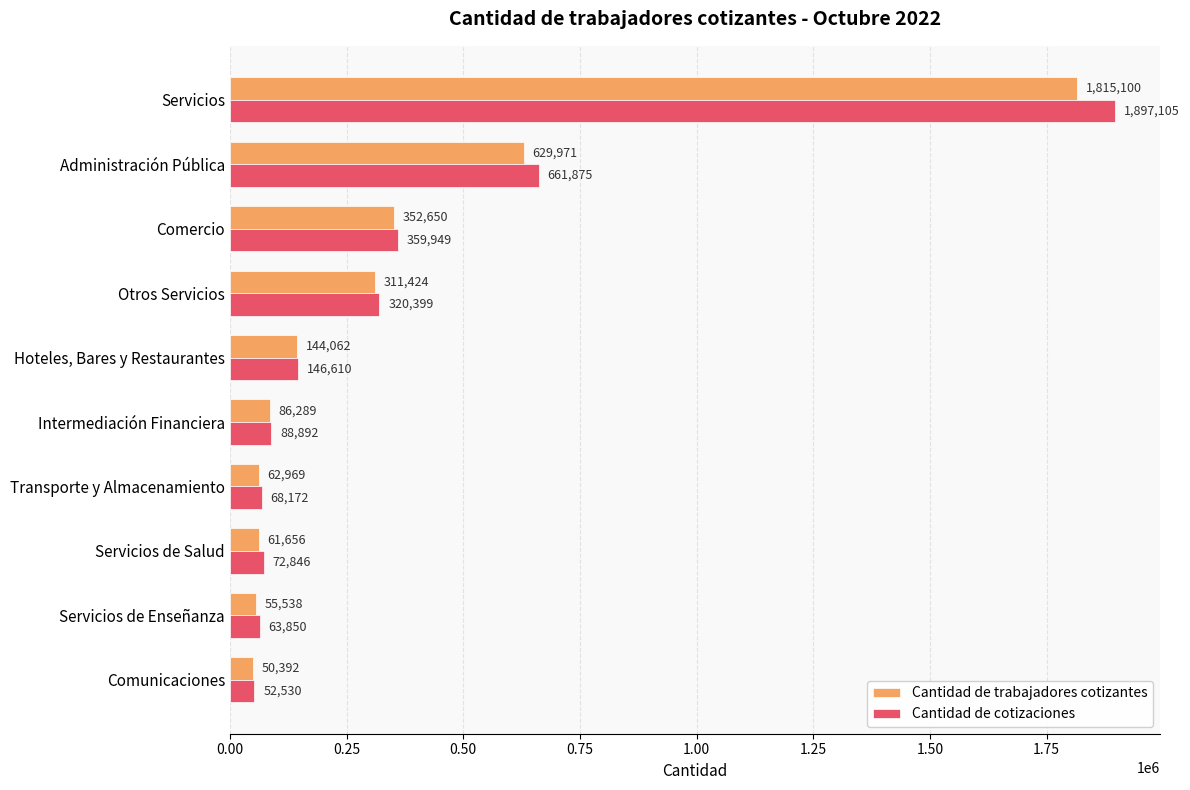

Which series has the widest spread of values?

Cantidad de cotizaciones